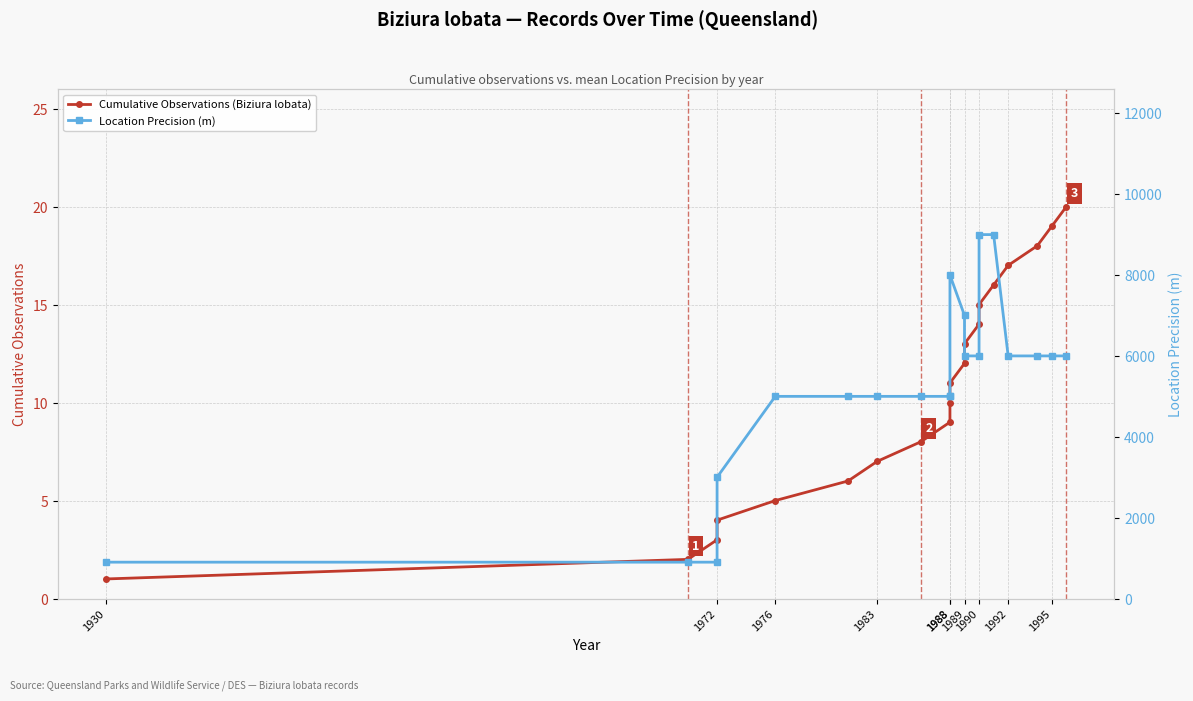

Count the Location Precision (m) values in the range 5000 to 6000.

12